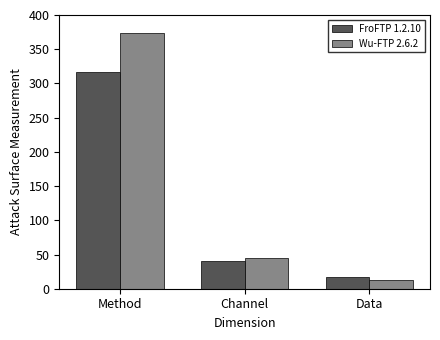

Rank the categories by FroFTP 1.2.10 value from lowest to highest.

Data, Channel, Method